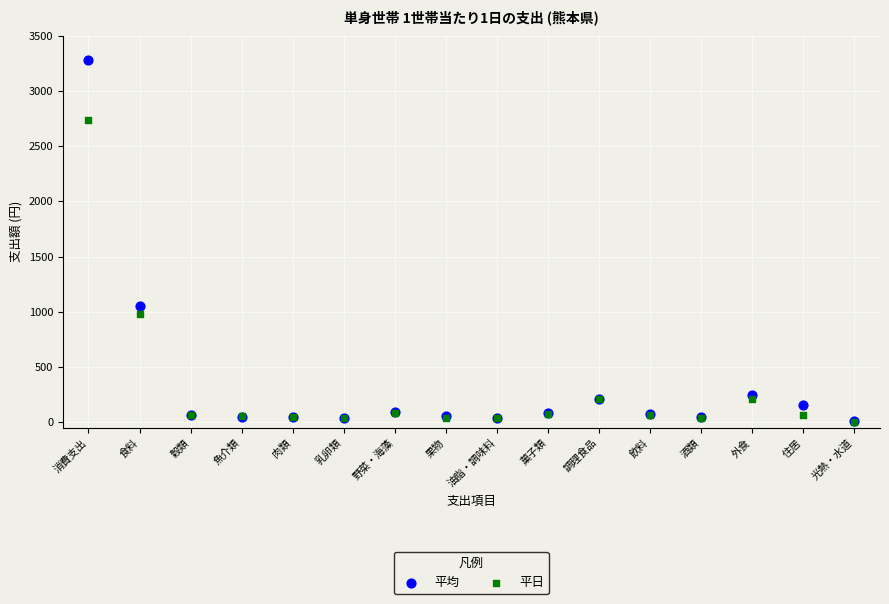

In the 平日 series, what Y value is closest to 1369?

979.2